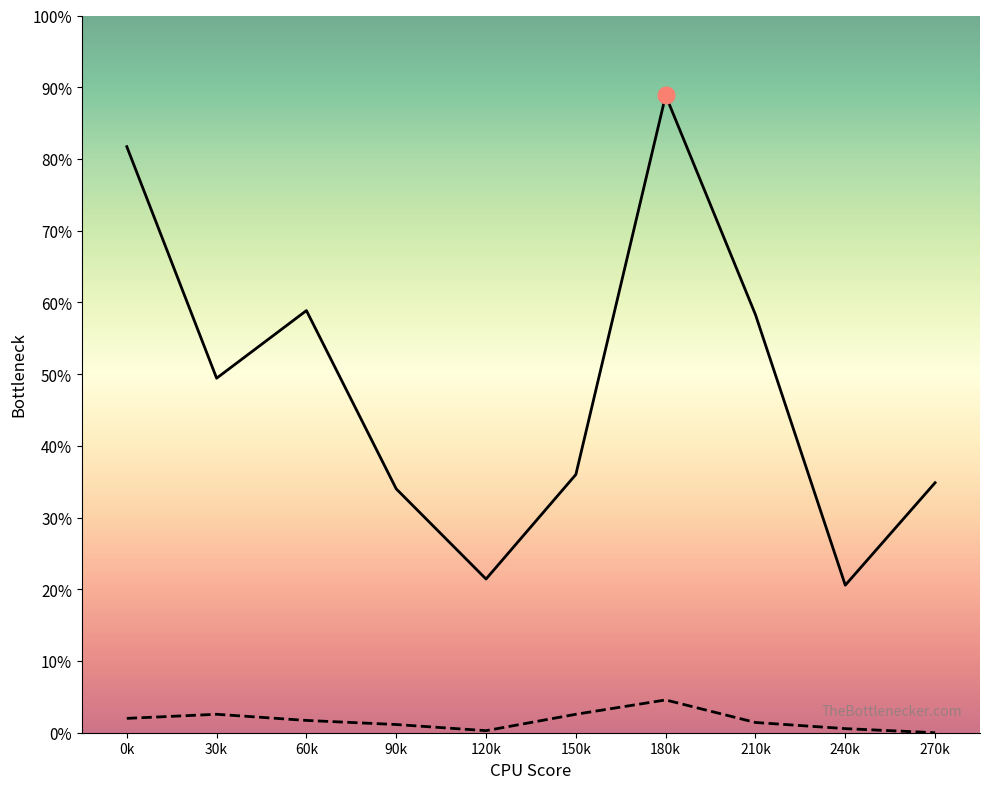

List the series in order of their peak value, lowest first.

Белки, Калорийность